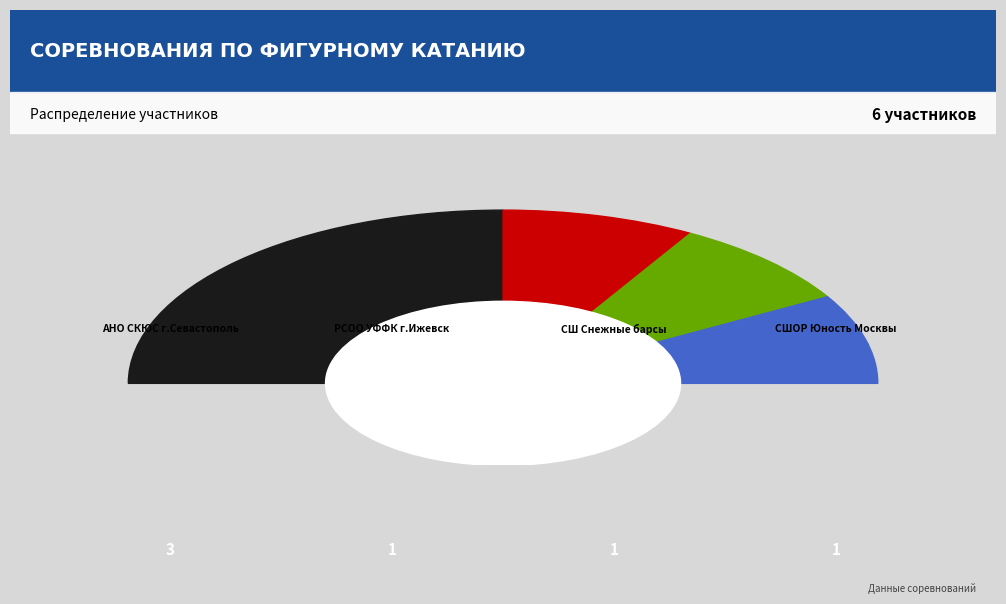

What is the largest slice in the pie chart?

АНО СКЮС г.Севастополь